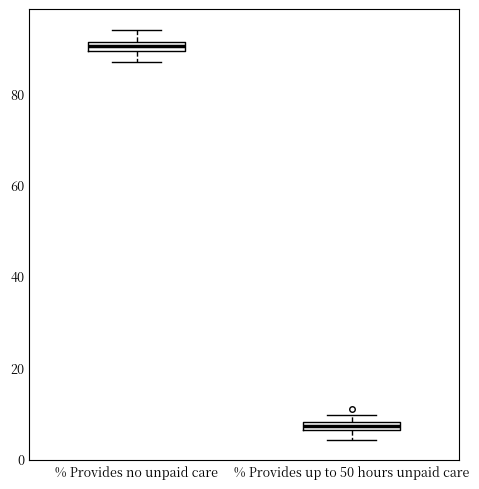

Where is the upper edge of the box for % Provides no unpaid care on the y-axis? The values are not printed on the chart, so give them approximately, as read against the axis.

92